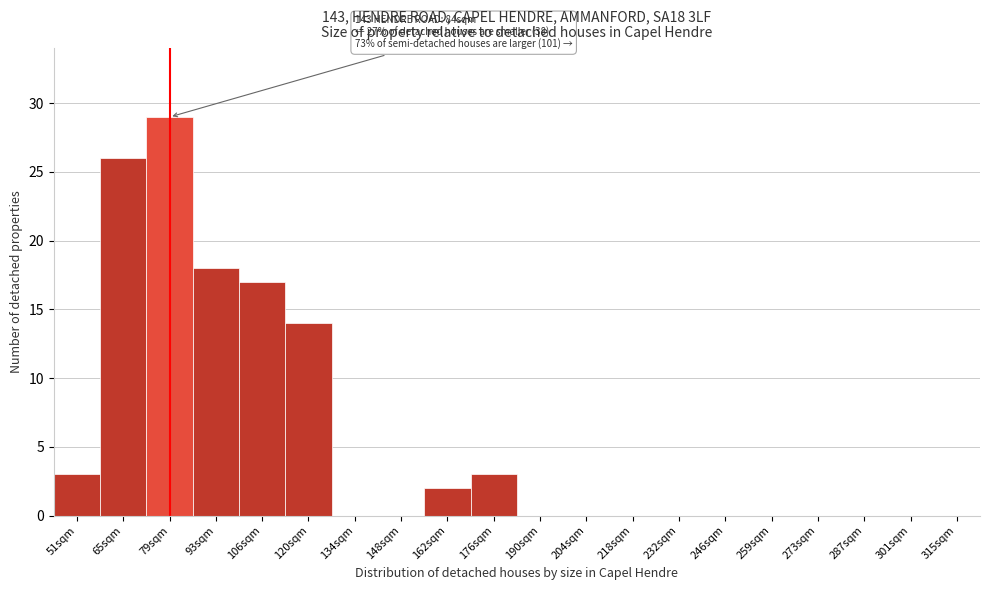

Reading left to right, what are all the values shown in this chart?

51sqm=3	65sqm=26	79sqm=29	93sqm=18	106sqm=17	120sqm=14	134sqm=0	148sqm=0	162sqm=2	176sqm=3	190sqm=0	204sqm=0	218sqm=0	232sqm=0	246sqm=0	259sqm=0	273sqm=0	287sqm=0	301sqm=0	315sqm=0